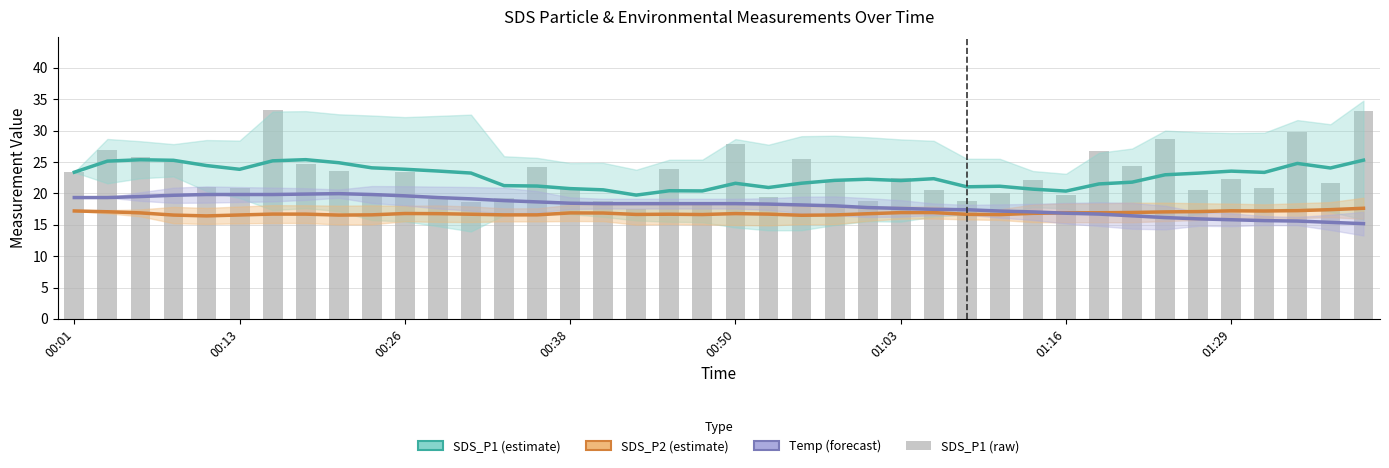

List the series in order of their peak value, highest first.

SDS_P1 (raw), SDS_P1 (estimate), Temp (scaled), SDS_P2 (estimate)